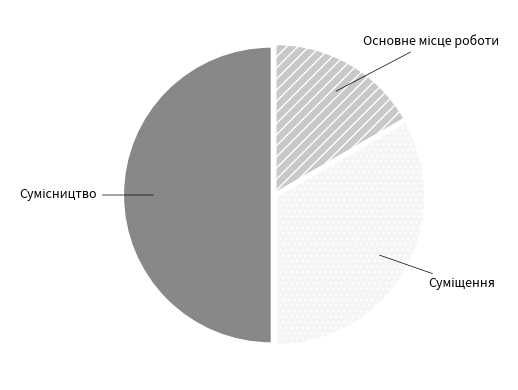

Is it true that Сумісництво is 50% of the pie?

True